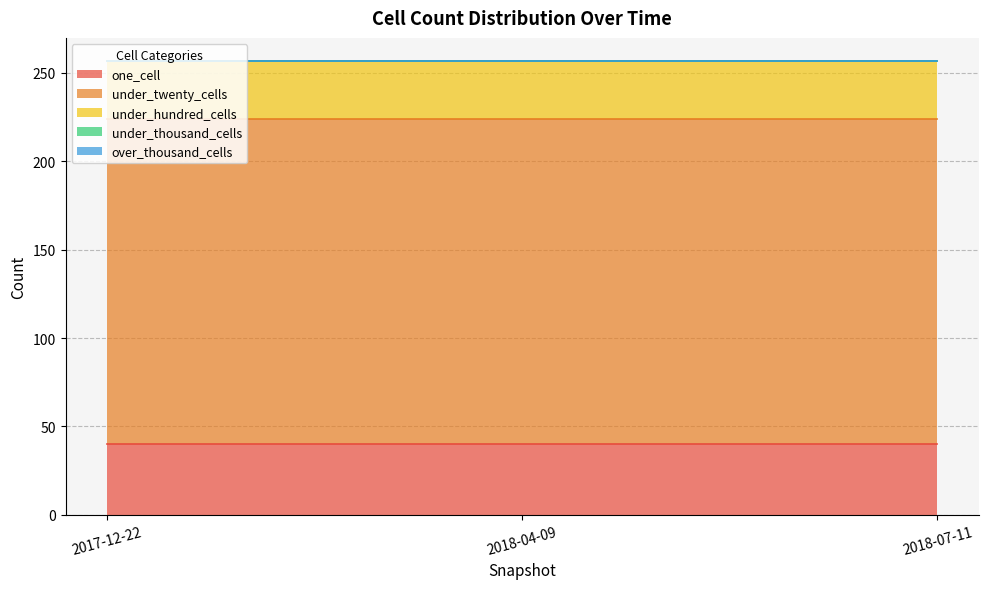

The value of one_cell at 2018-04-09 is 21. True or false?

False